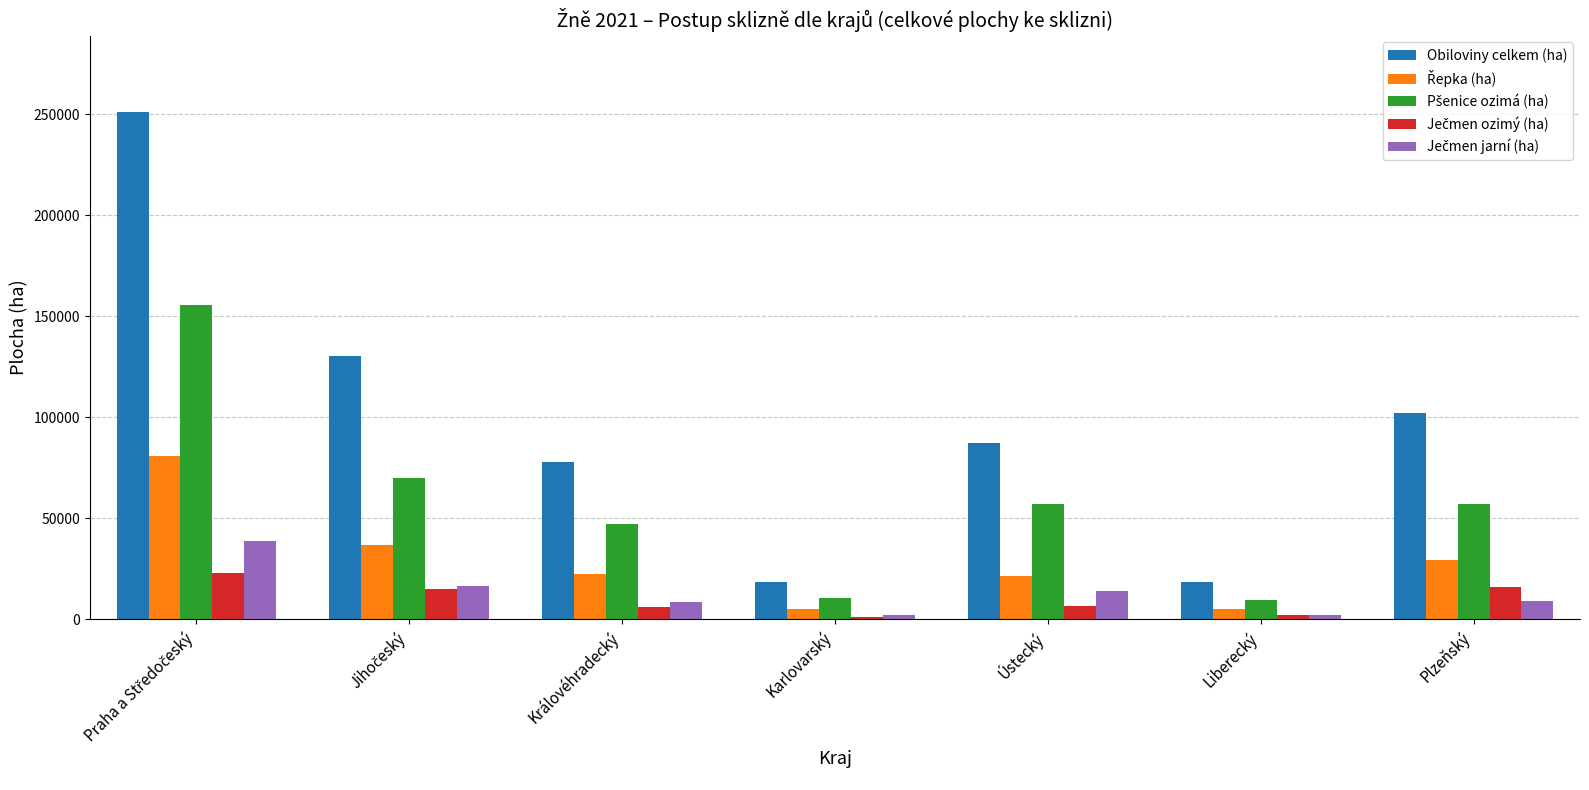

What is the total value across all series at Královéhradecký?

161586.3